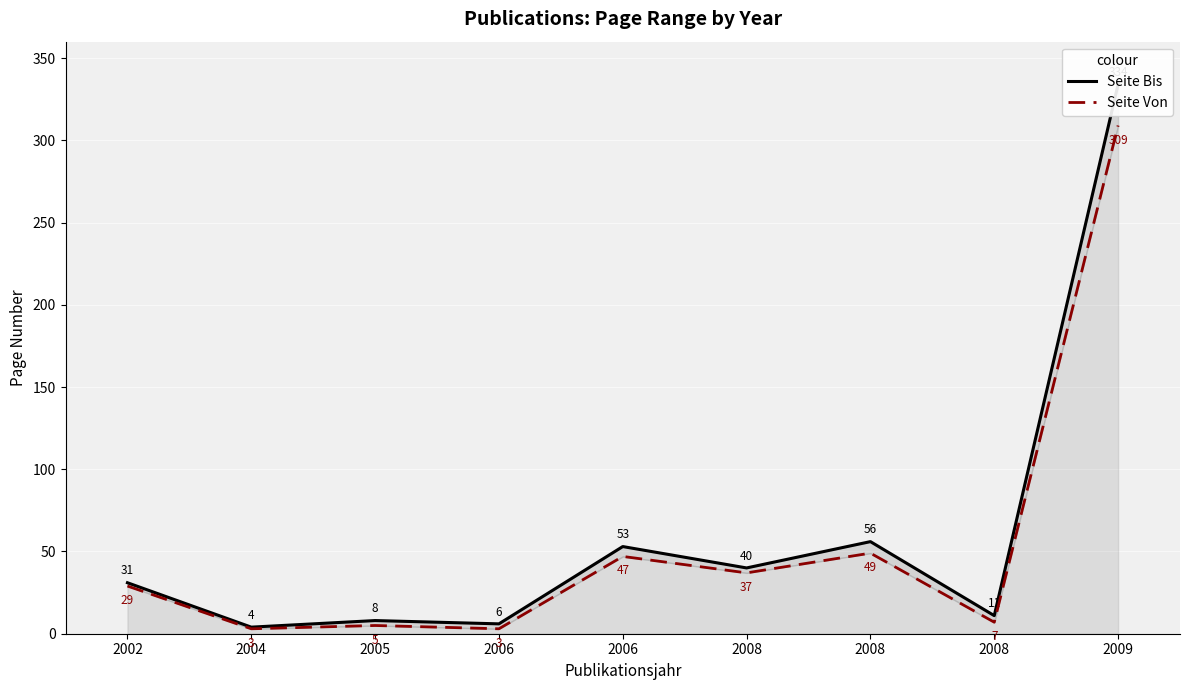

How many lines are shown in the chart?

2